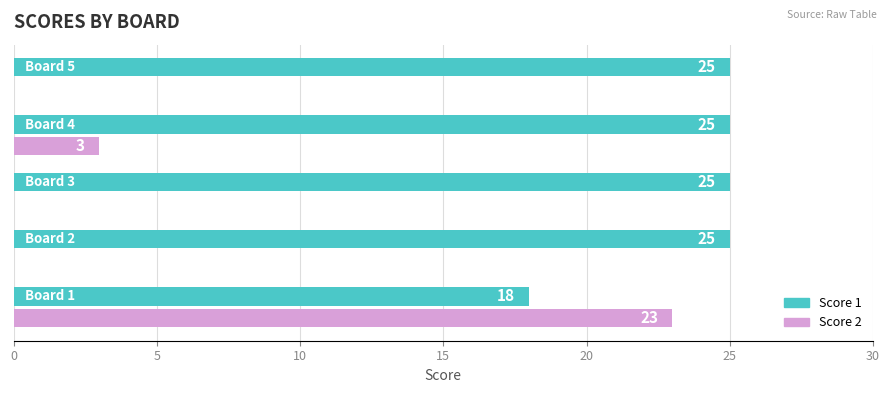

What is the sum of all Score 2 values?

26